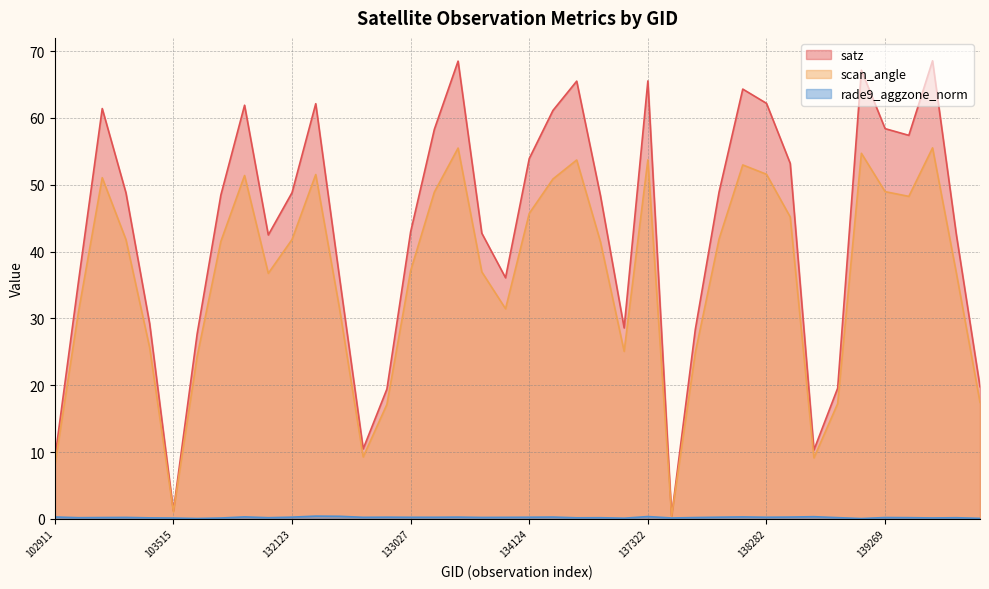

What is the difference between the second highest and second lowest values in the rade9_aggzone_norm series?

0.3